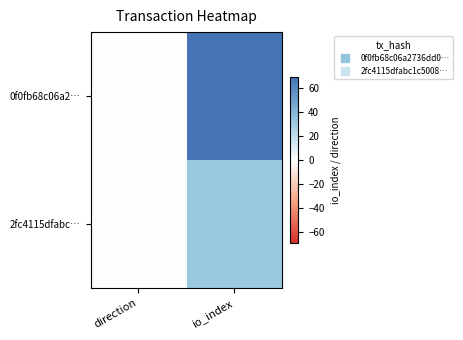

Reading left to right, what are all the values shown in this chart?

0f0fb68c06a2…: direction=-1	io_index=69
2fc4115dfabc…: direction=1	io_index=32